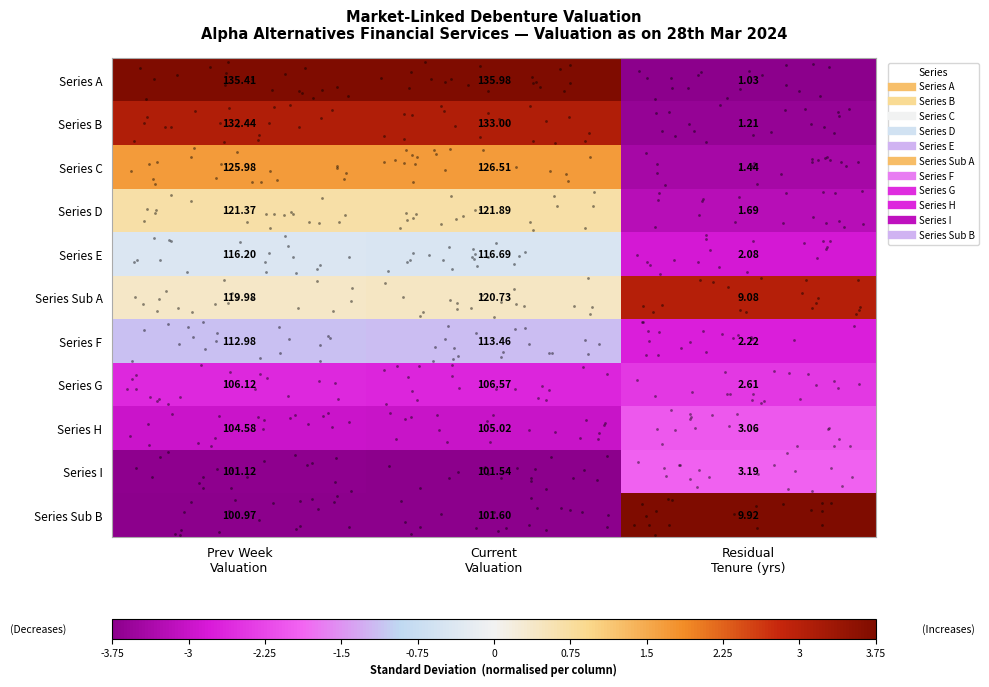

Which series has the largest total across all categories?

Series A